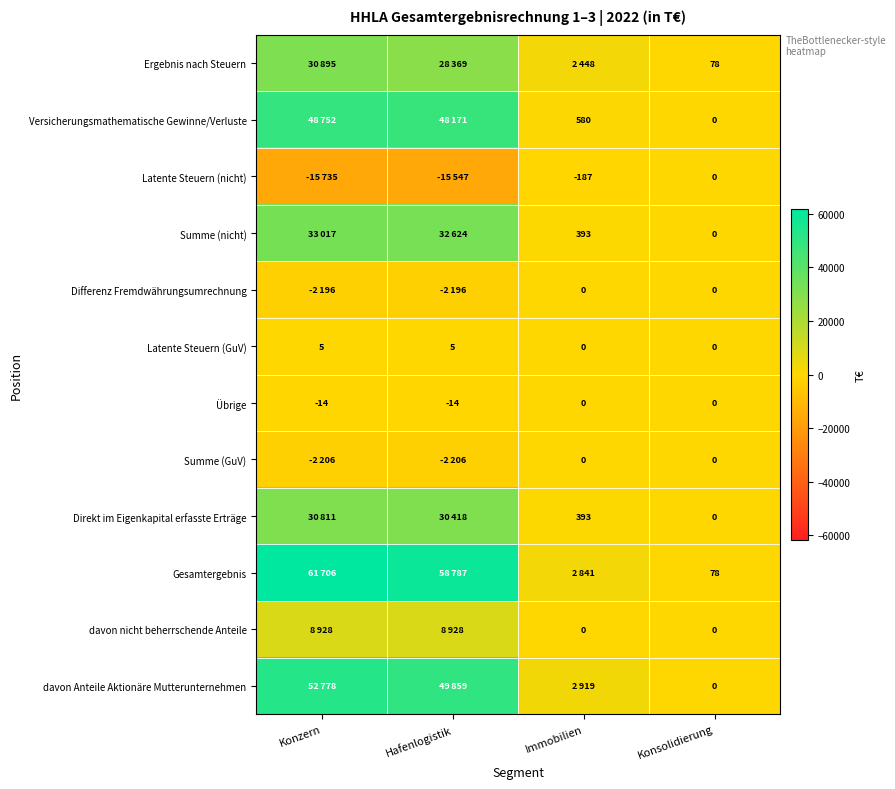

What is the total value across all series at Konsolidierung?

156